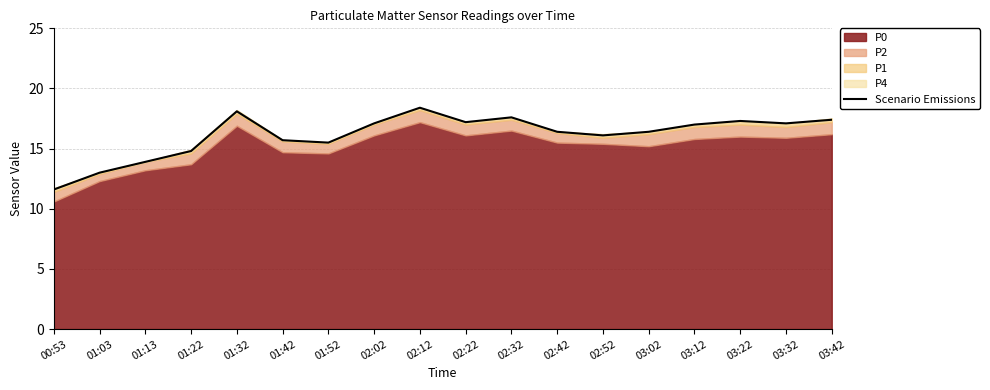

What is the ratio of the value at 03:42 to the value at 02:42?

1.1